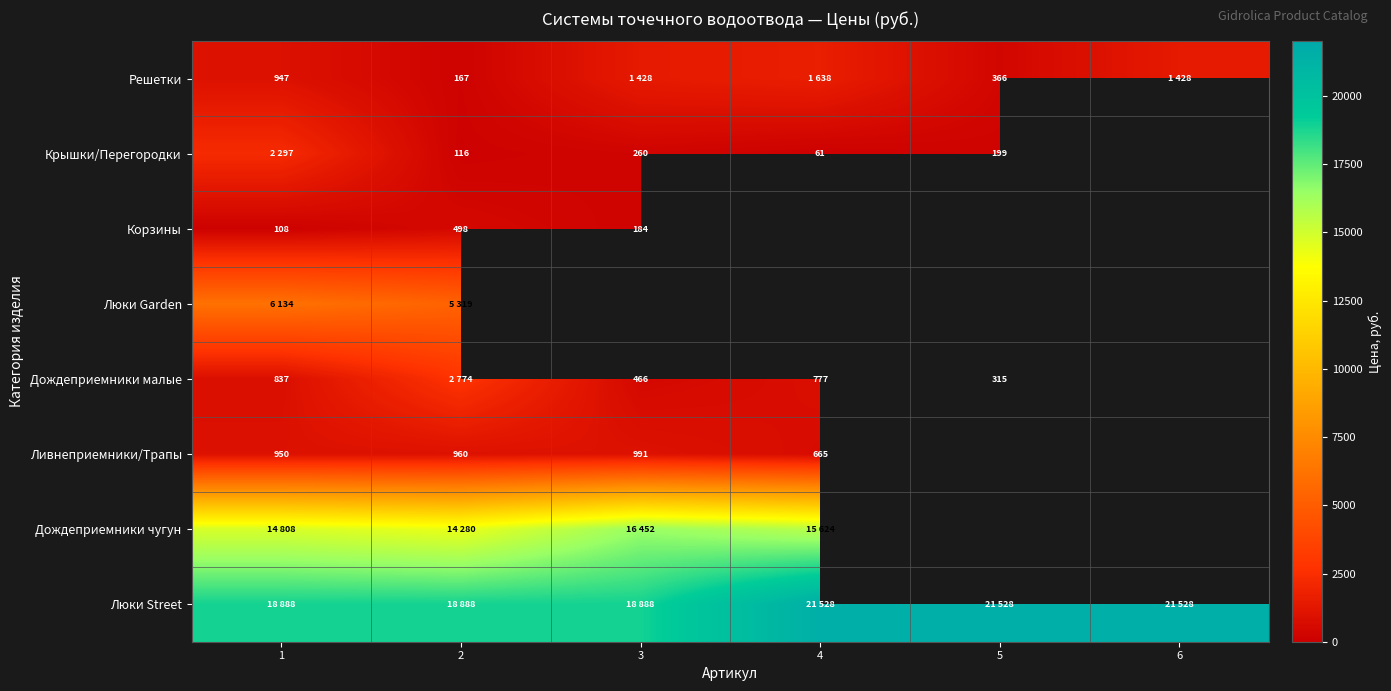

What is the difference between the Дождеприемники малые values at 3 and 5?

151